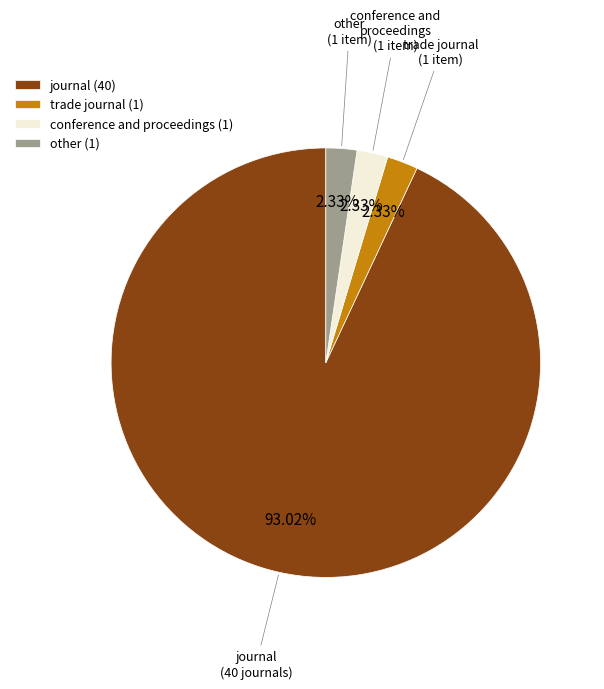

Which has a higher value, journal (40) or other (1)?

journal (40)